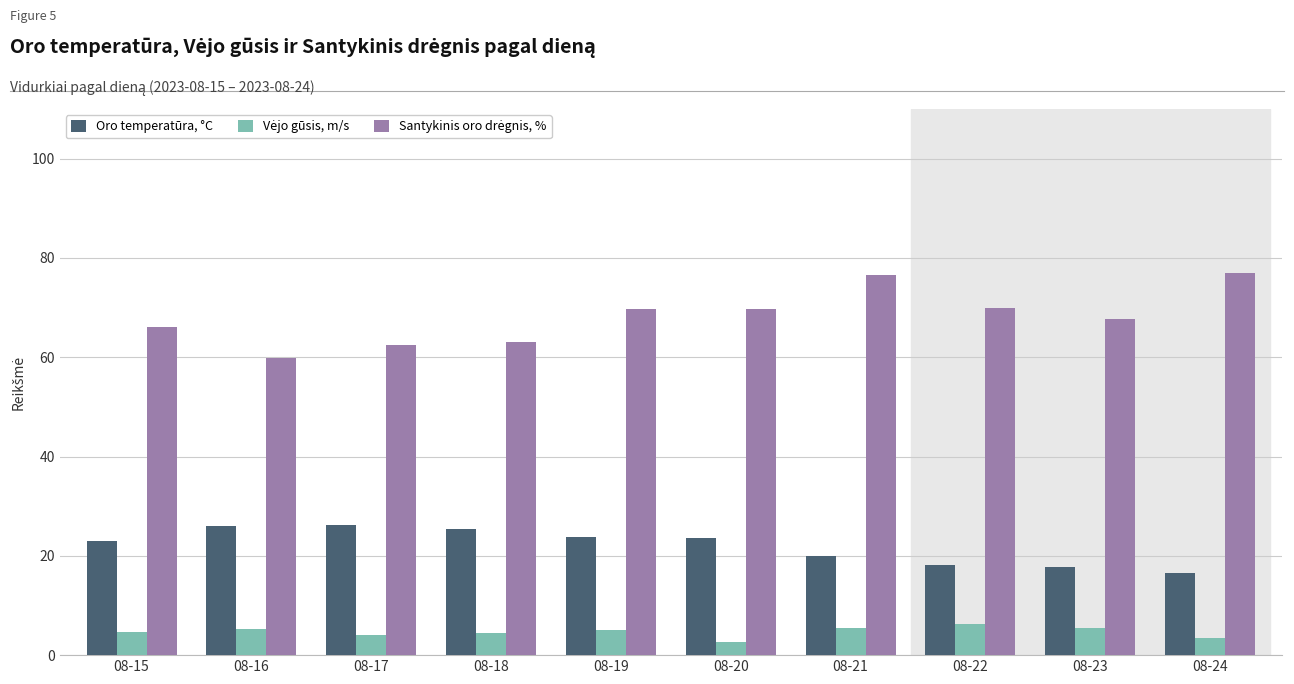

Is it true that Oro temperatūra, °C equals 30.8 at 08-15?

False